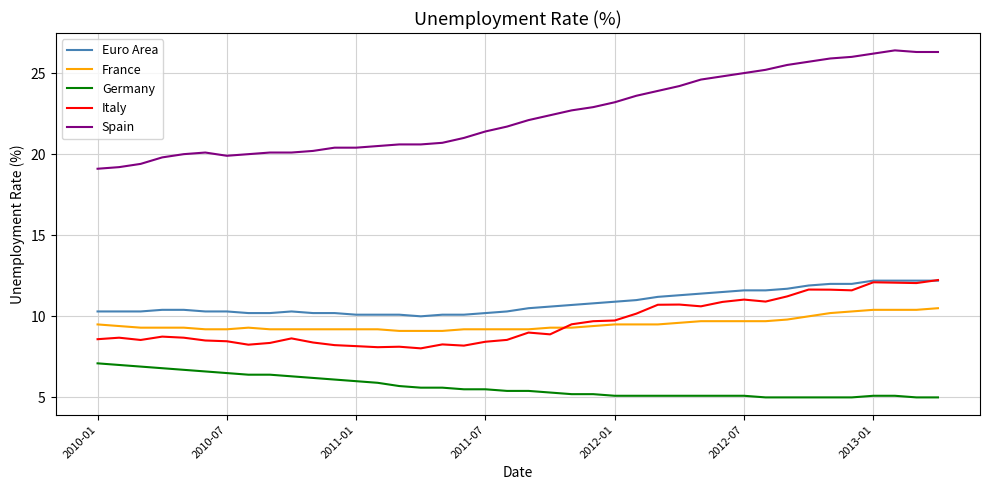

What is the difference between the second highest and second lowest values in the Germany series?

2.0